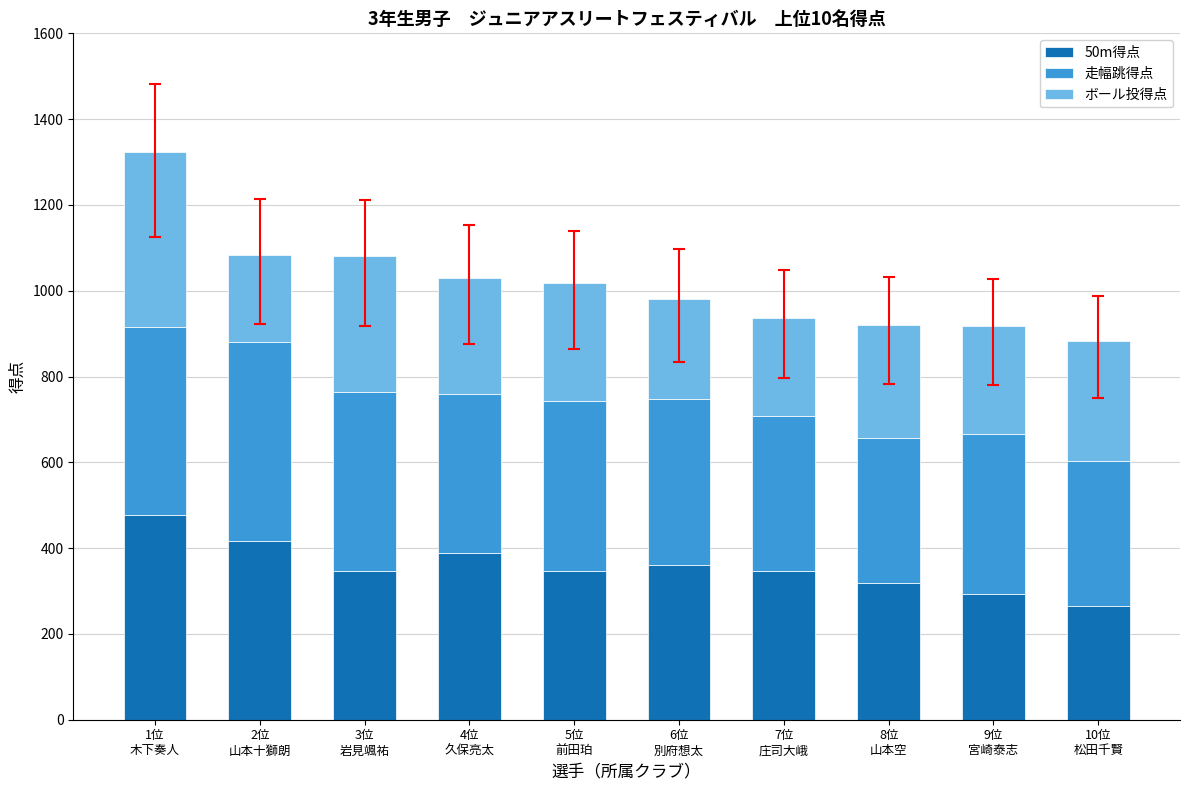

What is the sum of all 50m得点 values?

3558